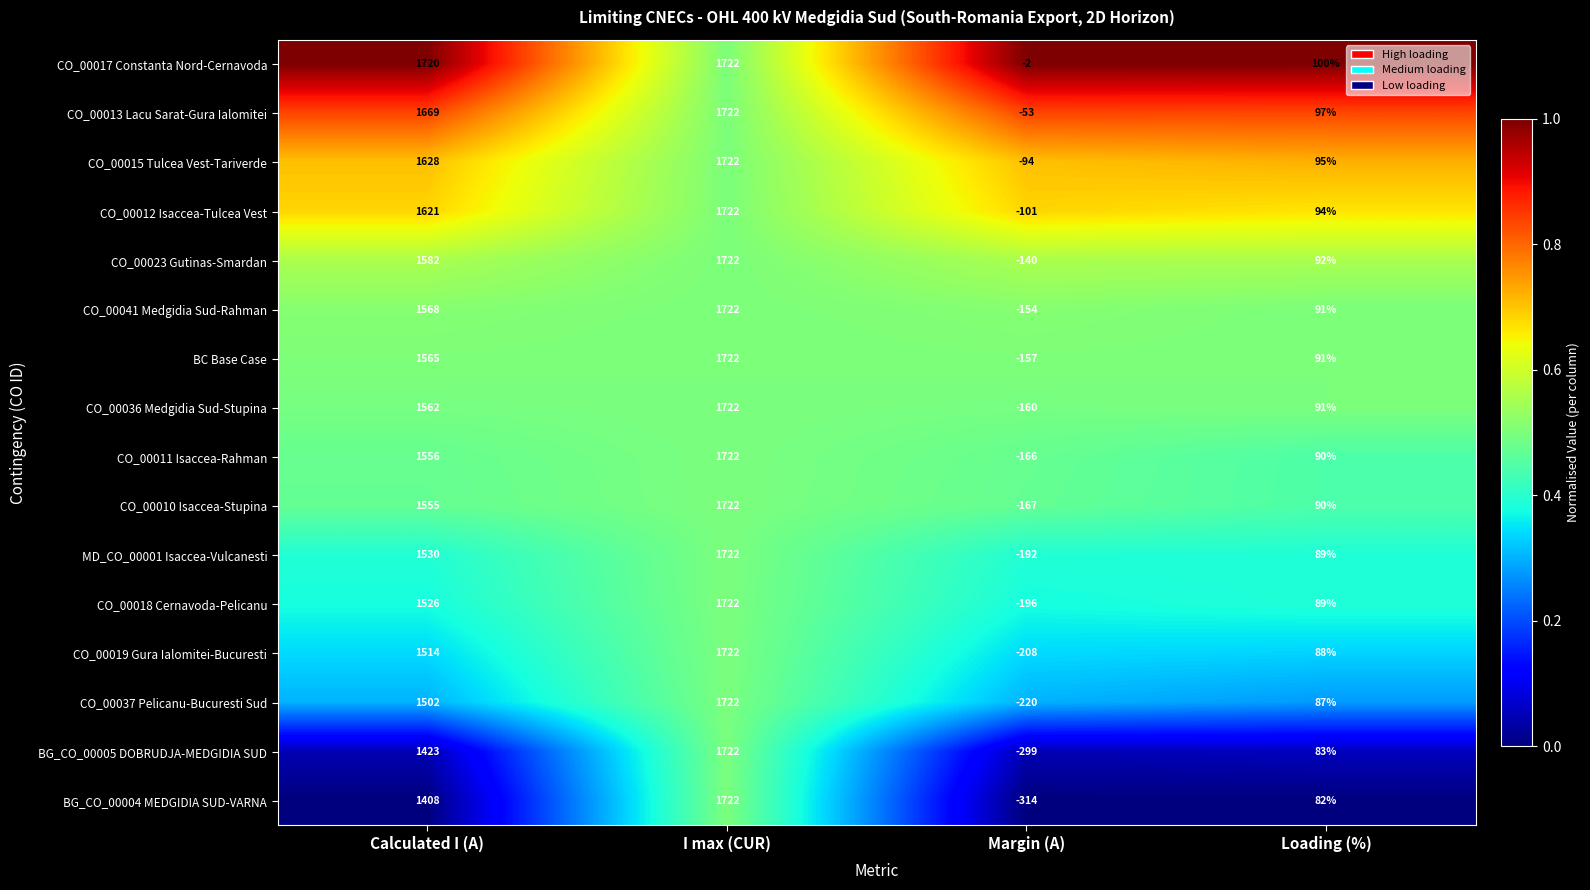

List the labels in order of CO_00018 Cernavoda-Pelicanu value, smallest first.

Margin (A), Loading (%), Calculated I (A), I max (CUR)